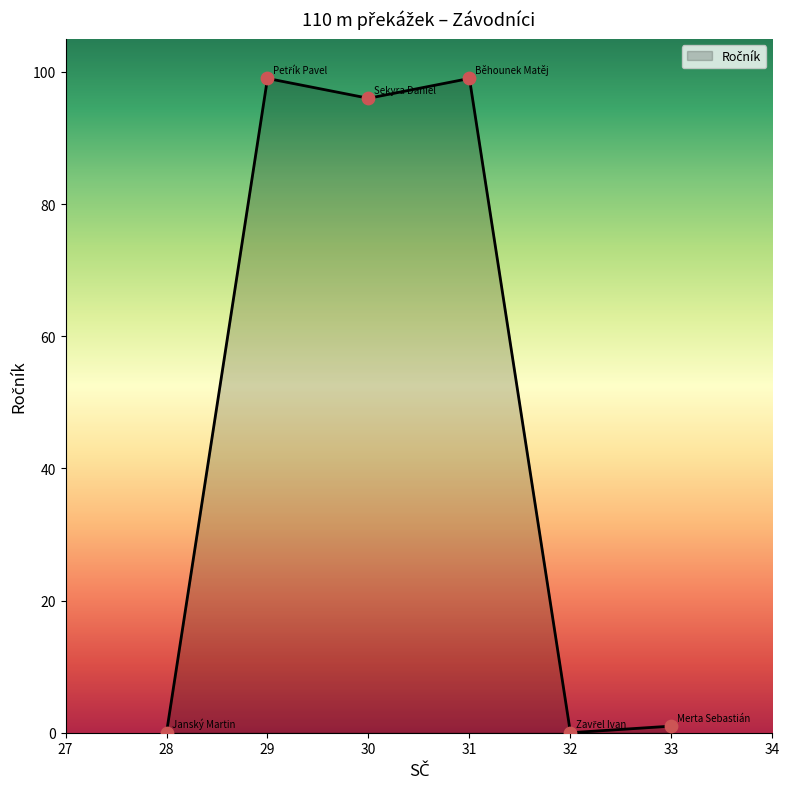

Between 31 and 32, which is larger?

31